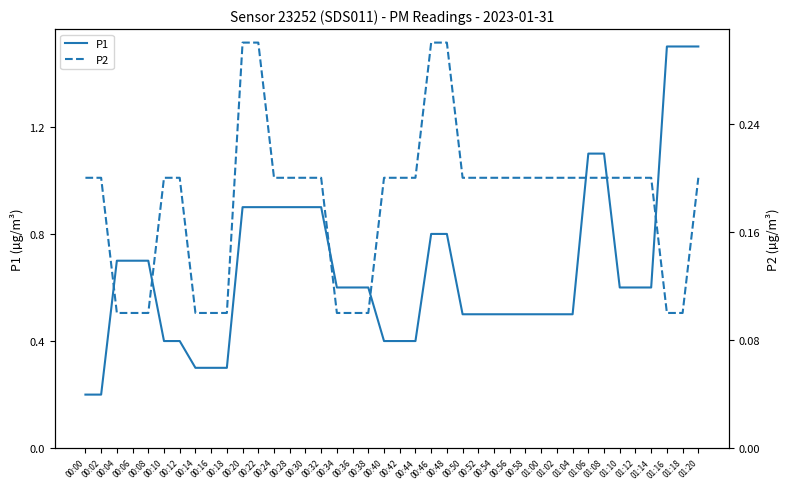

What is the label of the 16th point from the right?

00:50